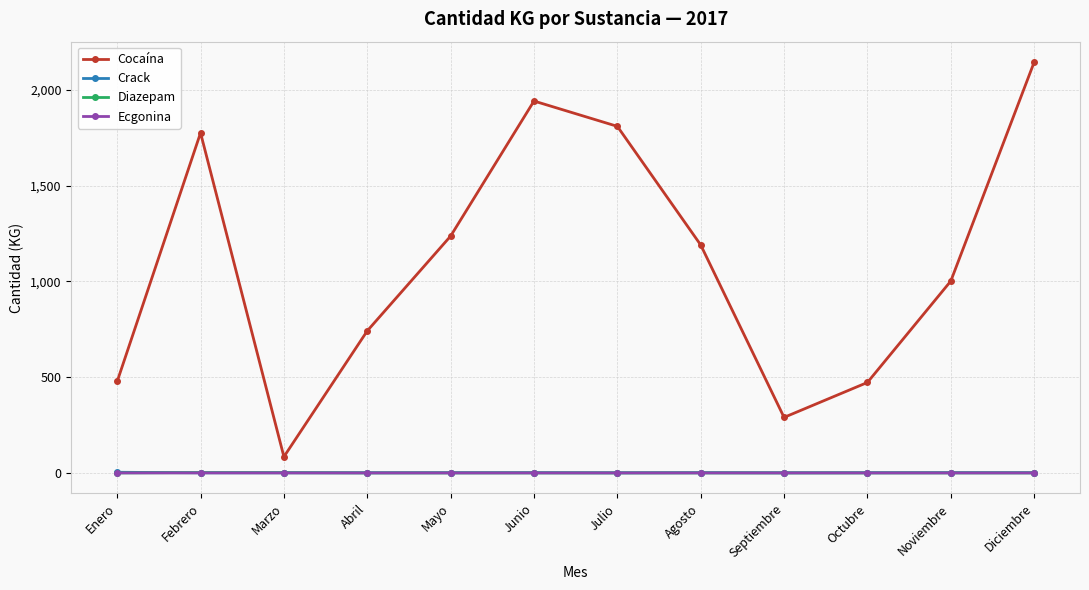

What position from the left is Agosto?

8